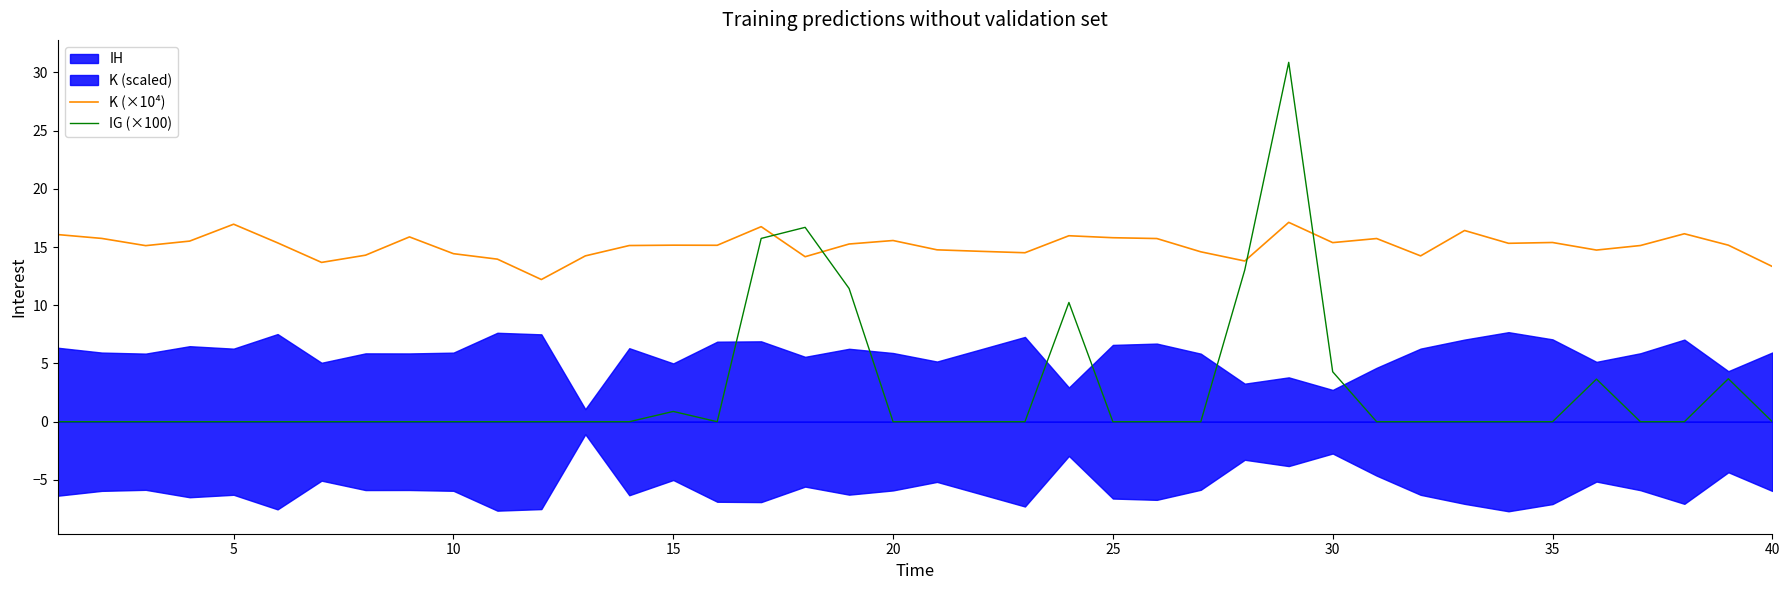

The value of K (×10⁴) at 35 is 15.4. True or false?

True